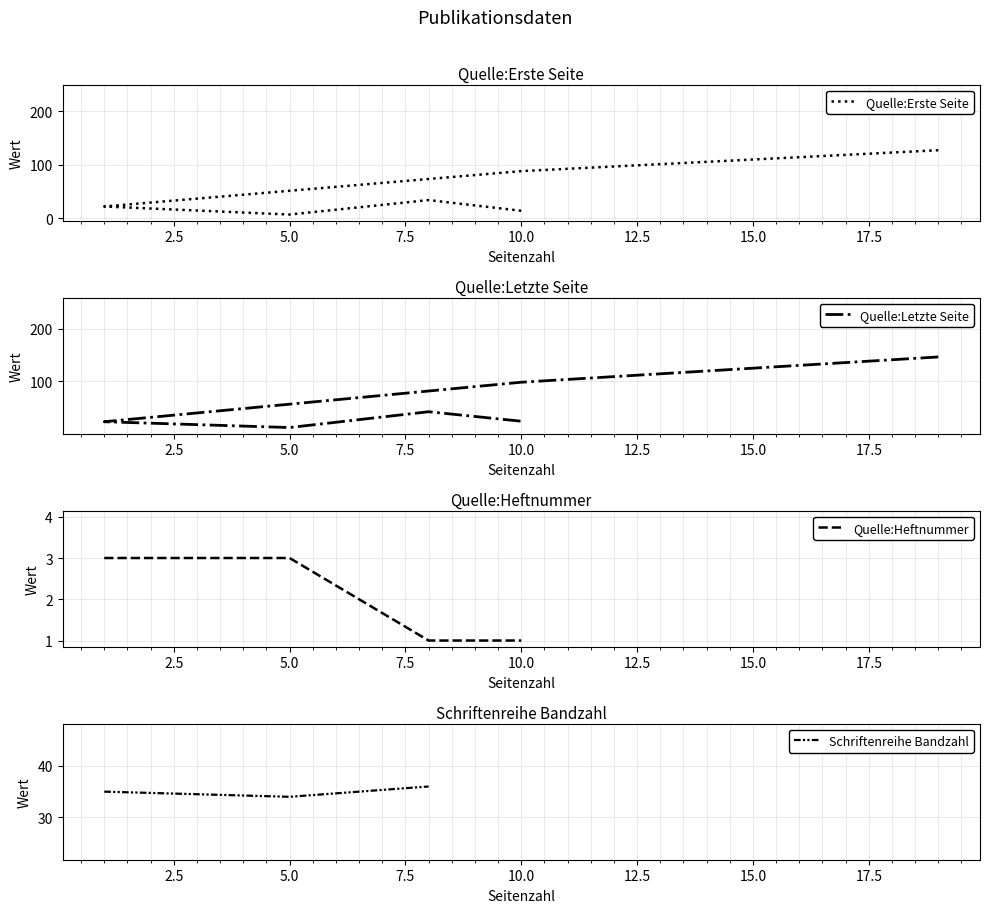

Count the number of categories in the chart.

10